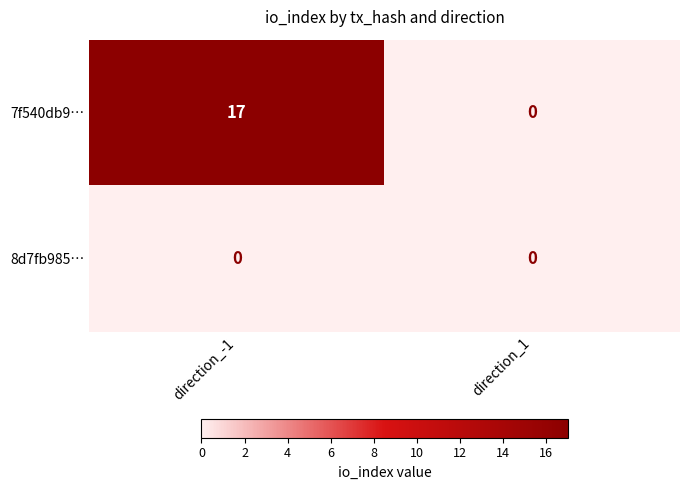

What is the sum of all 7f540db9… values?

17